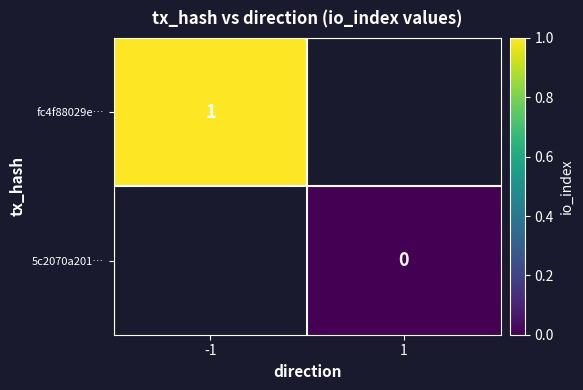

The value of fc4f88029e… at -1 is 1. True or false?

True